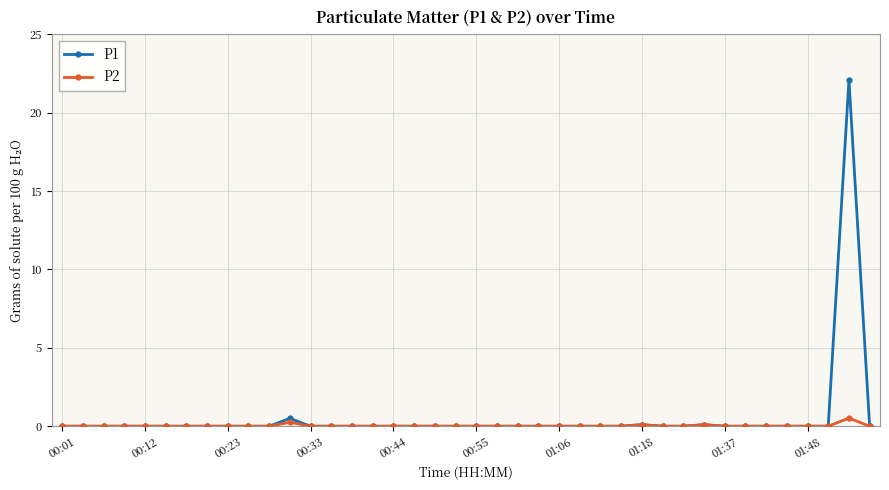

What is the difference between the second highest and minimum values in the P1 series?

0.5